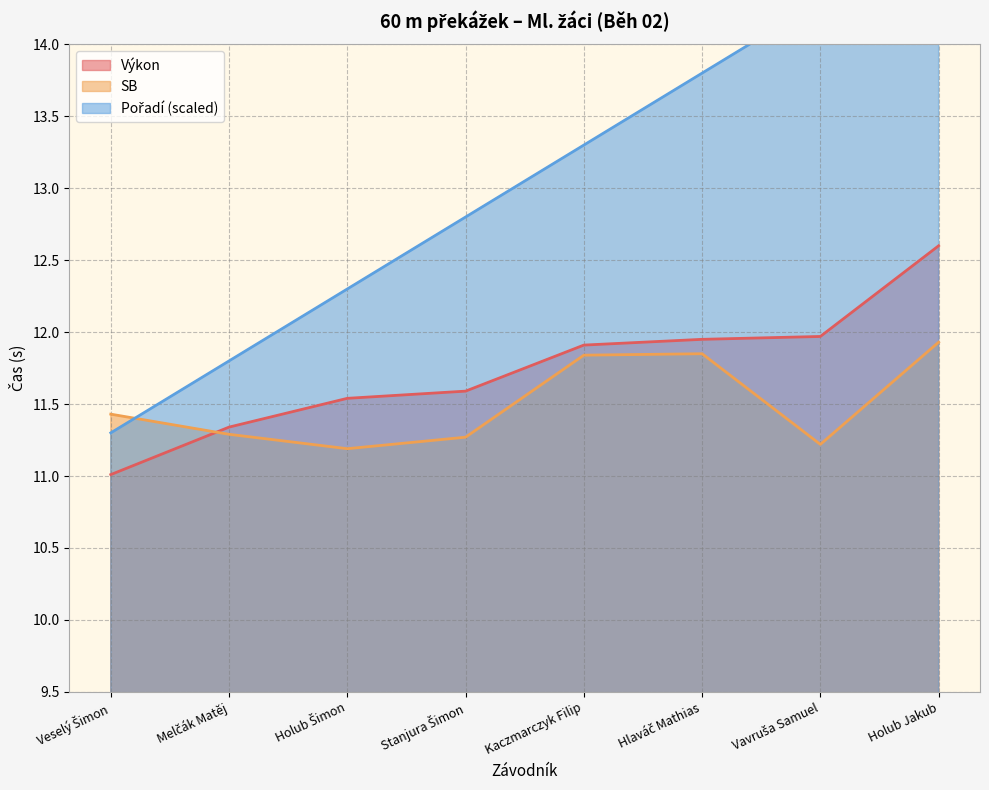

The Výkon series shows 16.3 at Veselý Šimon. True or false?

False